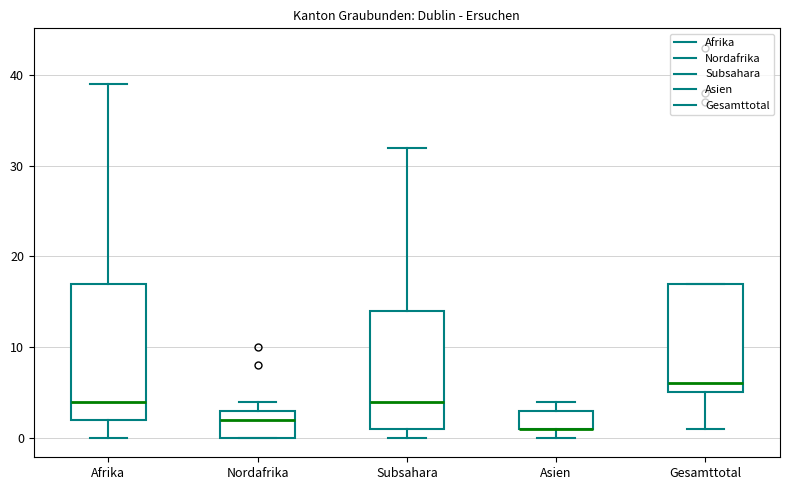

Reading left to right, read every box against the y-axis: the position of its median line, the range the box covers, and the ends of its whiskers. The values are not printed on the chart, so give them approximately, as read against the axis.

Afrika: median 4, box 2 to 17, whiskers 0 to 39
Nordafrika: median 2, box 0 to 3, whiskers 0 to 4
Subsahara: median 4, box 1 to 14, whiskers 0 to 32
Asien: median 1 (drawn on the box's lower edge), box 1 to 3, whiskers 0 to 4
Gesamttotal: median 6, box 5 to 17, whiskers 1 to 17